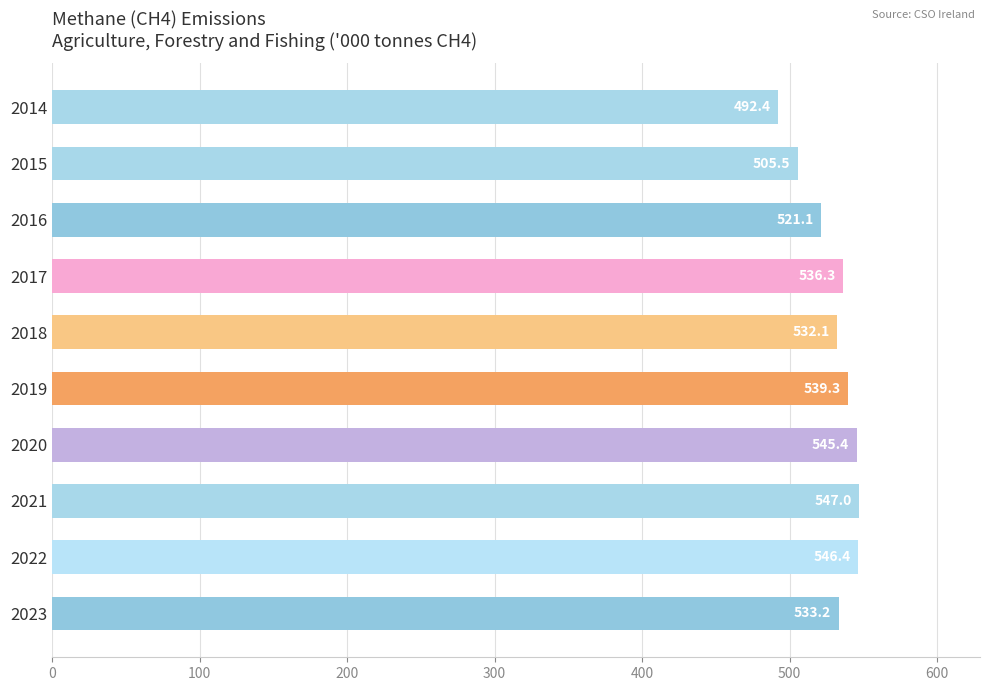

What is the greatest value displayed?

547.0